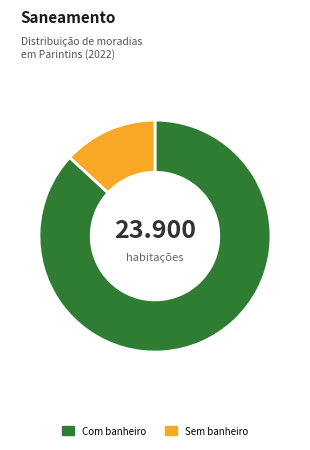

Combined, do Sem banheiro and Com banheiro account for over 50%?

Yes